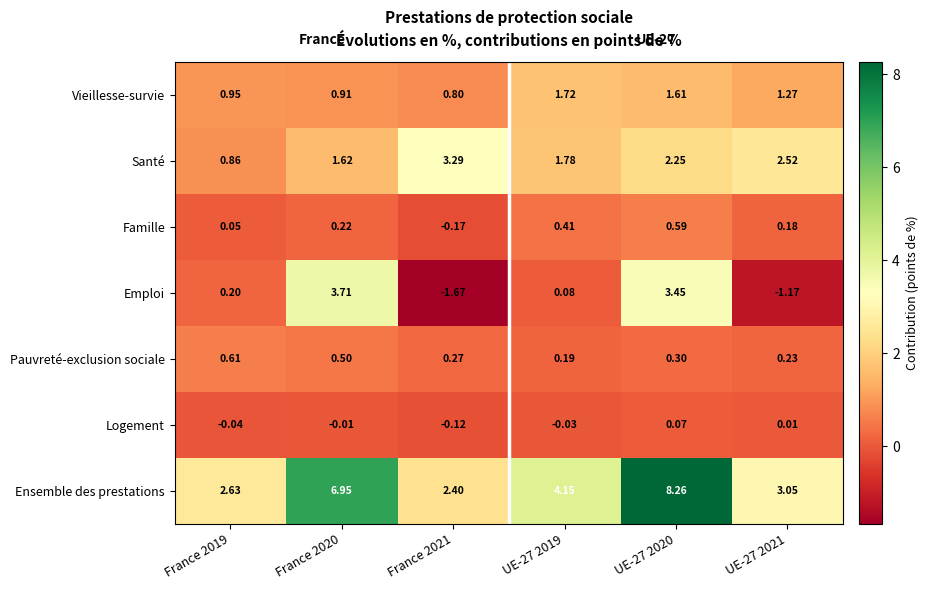

Is the value of Famille at UE-27 2019 greater than the value of Logement at France 2020?

Yes